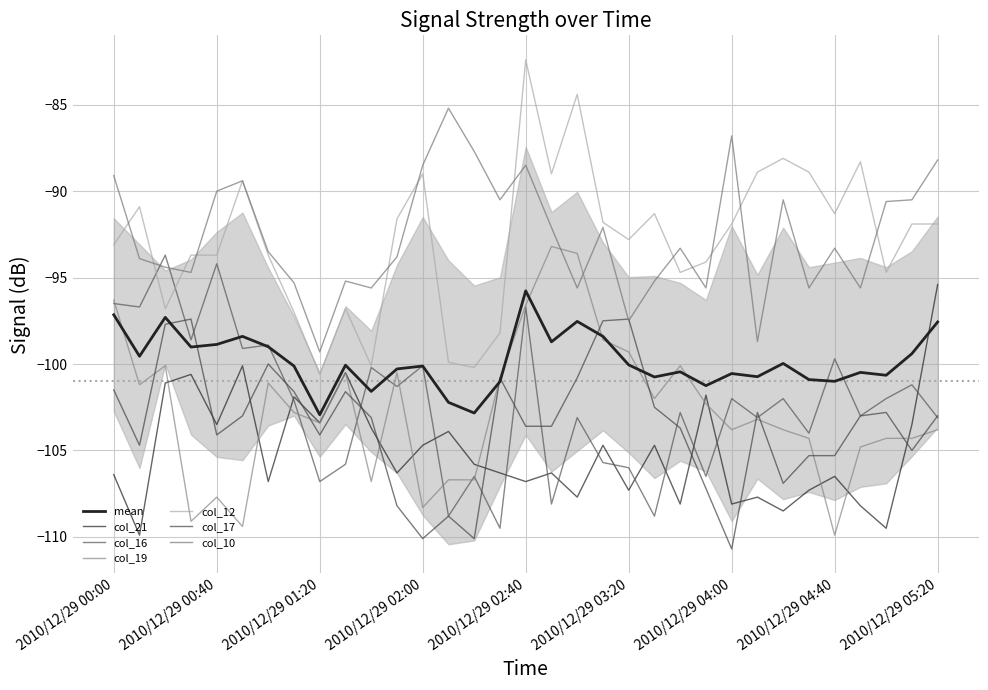

Rank the series at 2010/12/29 02:00 from lowest to highest value.

col_17, col_19, col_21, col_16, col_12, col_10